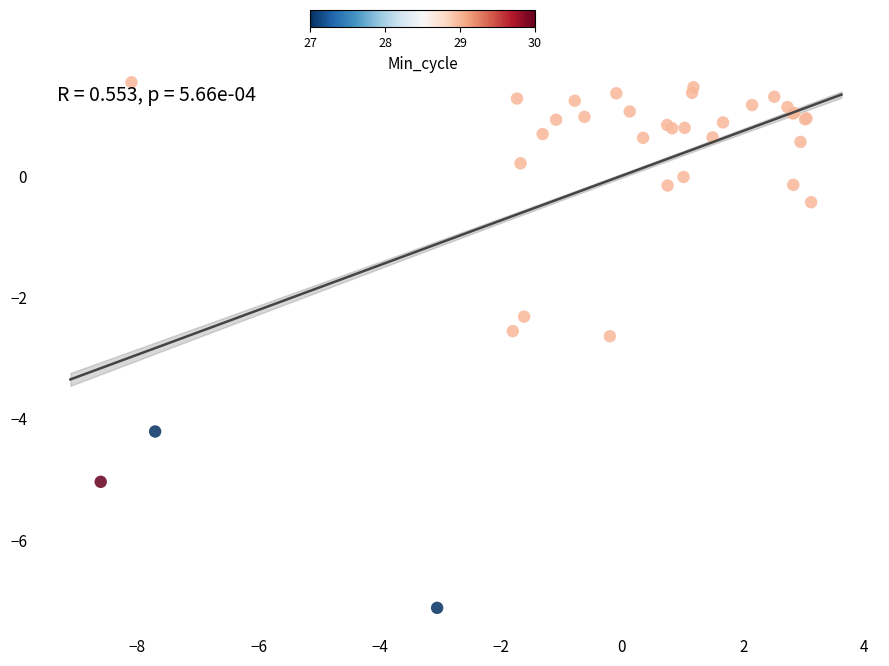

What Y value in the scatter plot is closest to -2?

-2.3